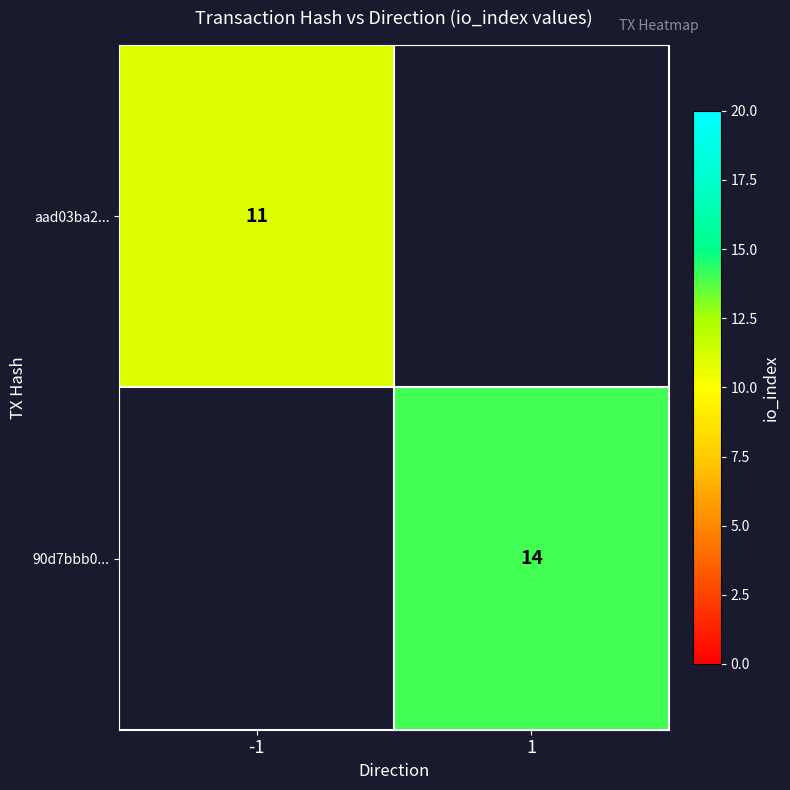

The 90d7bbb0... series shows 4 at 1. True or false?

False